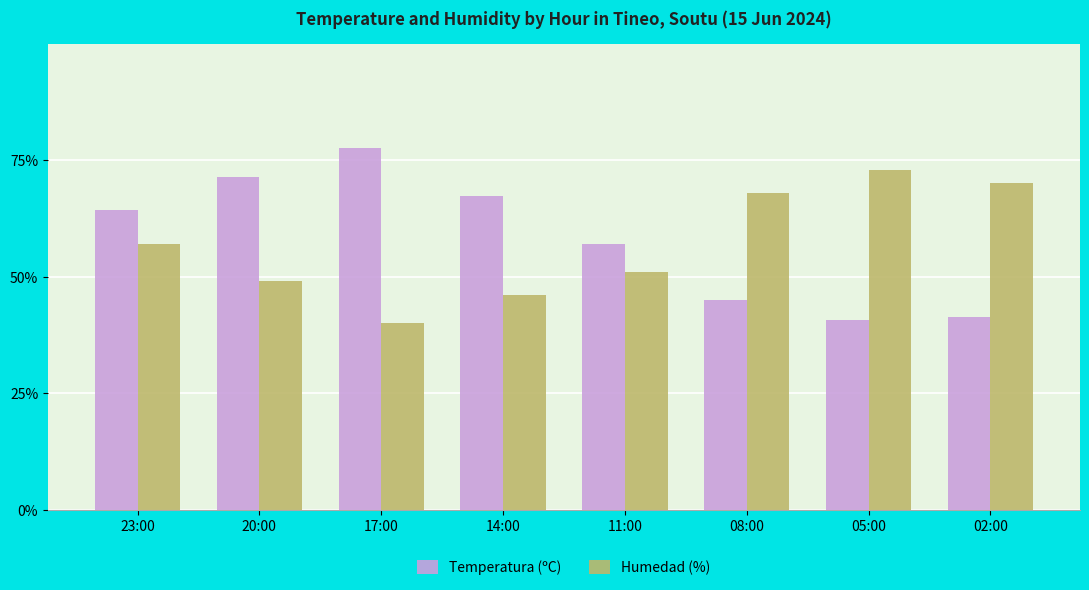

What is the difference between the maximum and minimum values in the Temperatura (ºC) series?

37.0